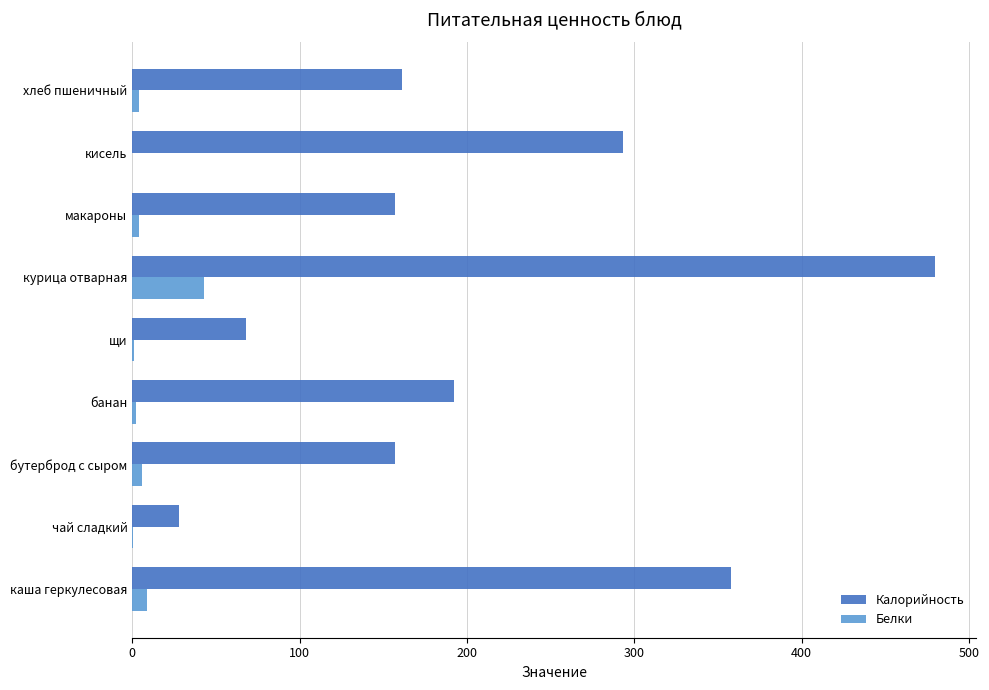

The value of Калорийность at каша геркулесовая is 504.6. True or false?

False